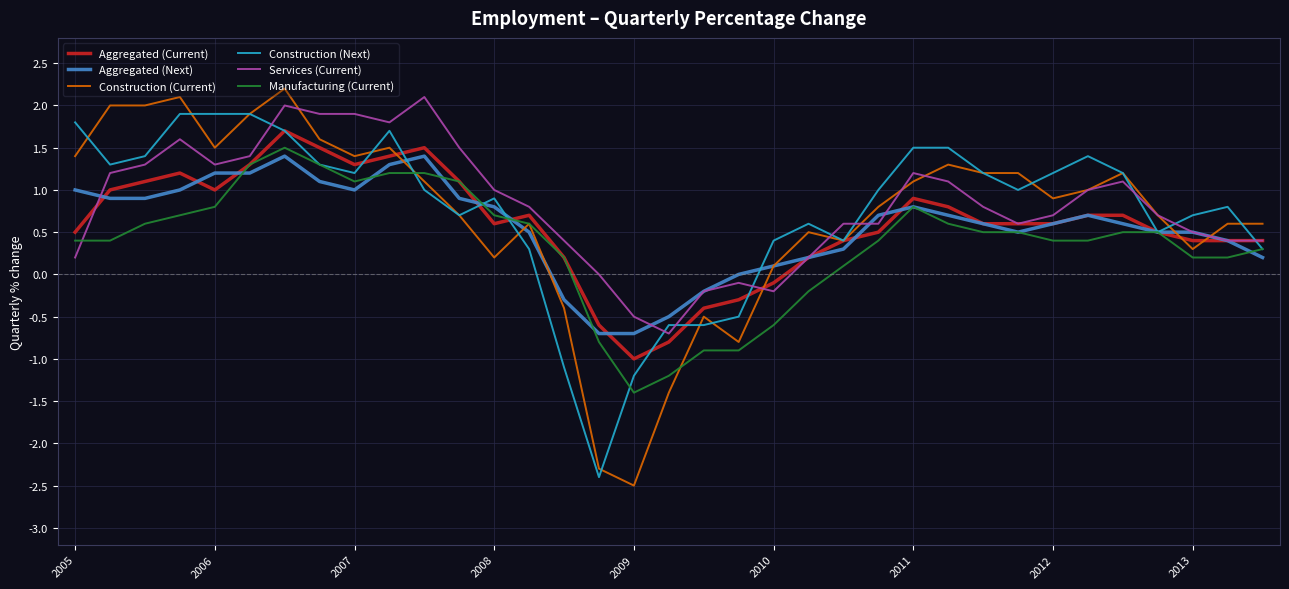

What is the maximum value for Services (Current)?

2.1